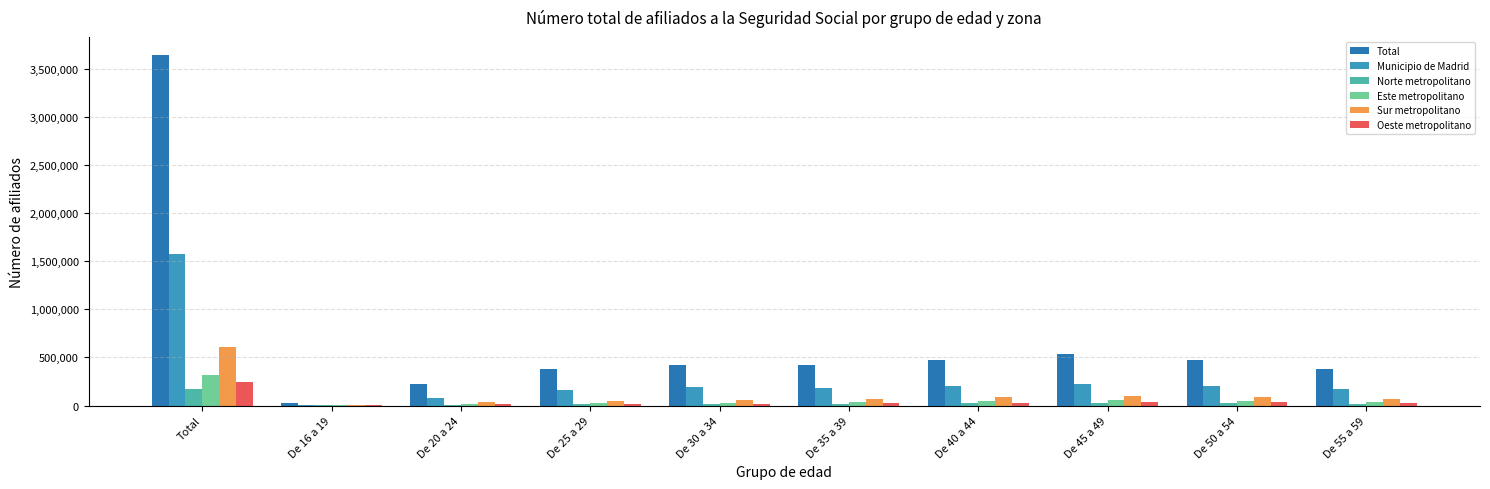

Does the chart contain stacked bars?

No